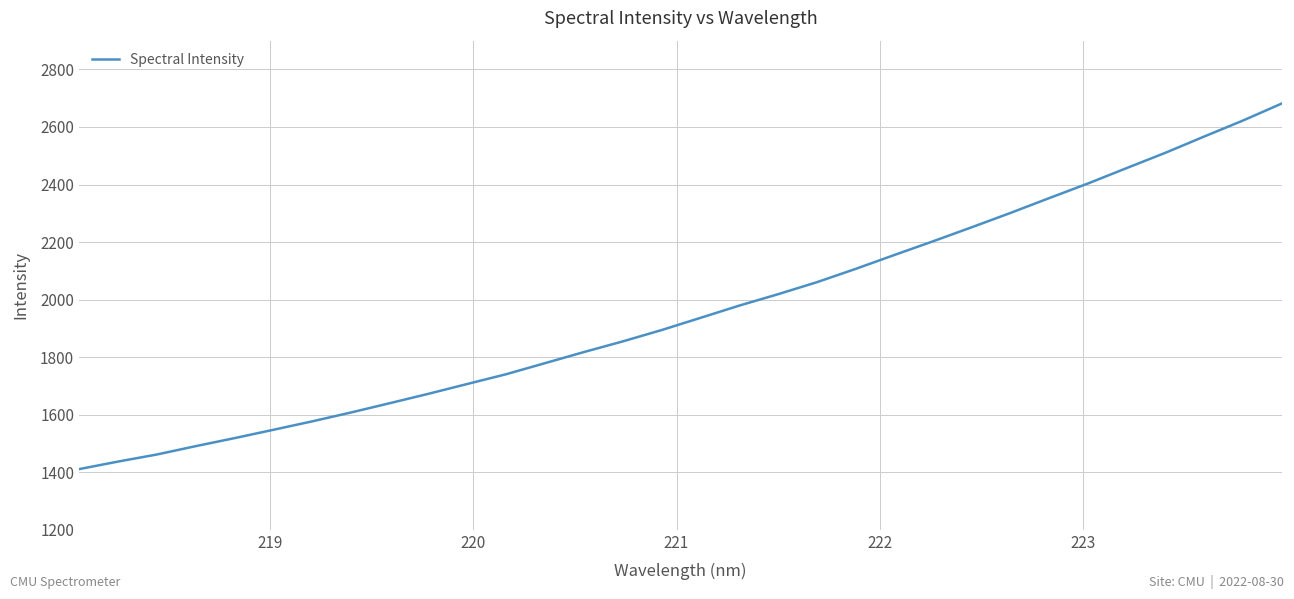

What is the greatest value displayed?

2681.9